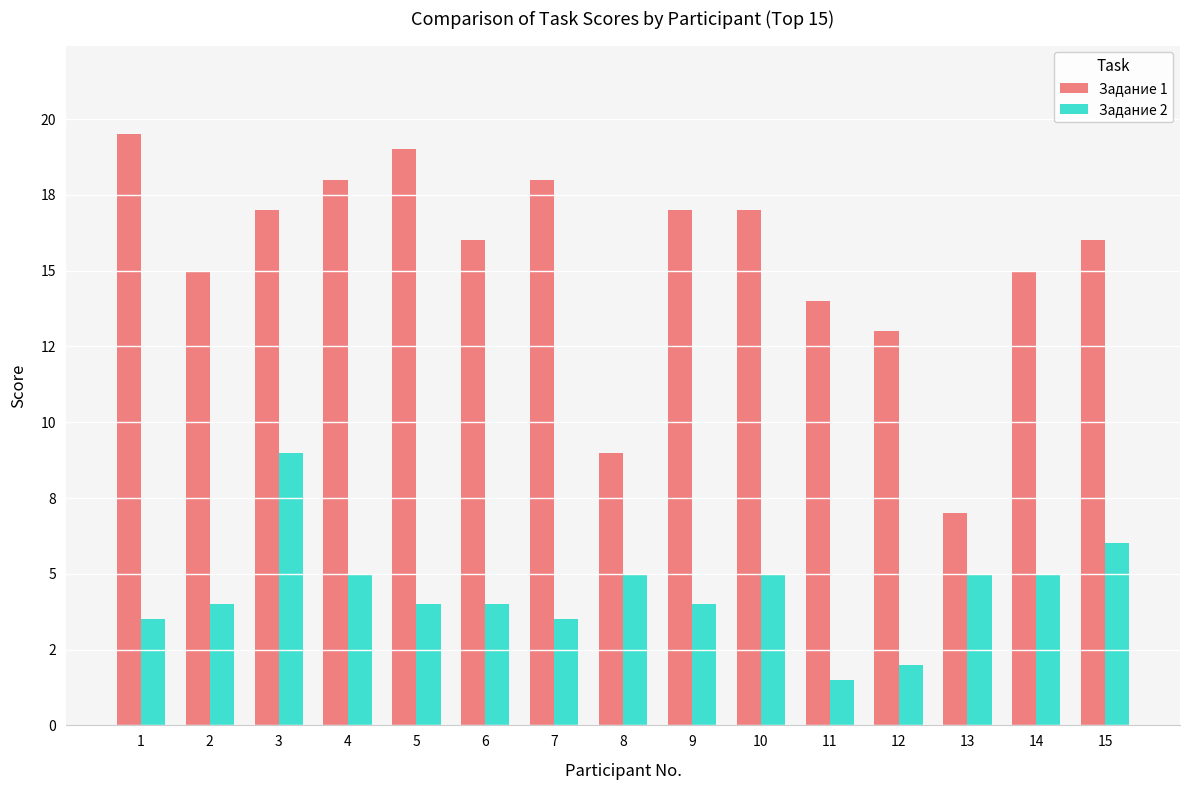

Which category has the highest value across all series?

1